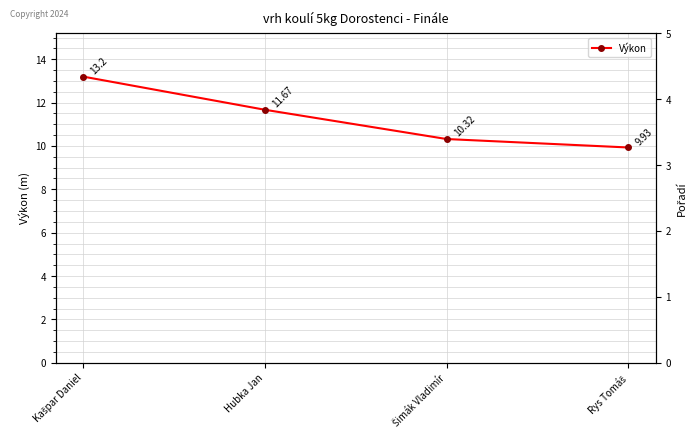

Reading left to right, list all the values displayed in this chart.

Výkon: Kašpar Daniel=13.2	Hubka Jan=11.7	Šimák Vladimír=10.3	Rys Tomáš=9.9
Pořadí: Kašpar Daniel=1.0	Hubka Jan=2.0	Šimák Vladimír=3.0	Rys Tomáš=4.0